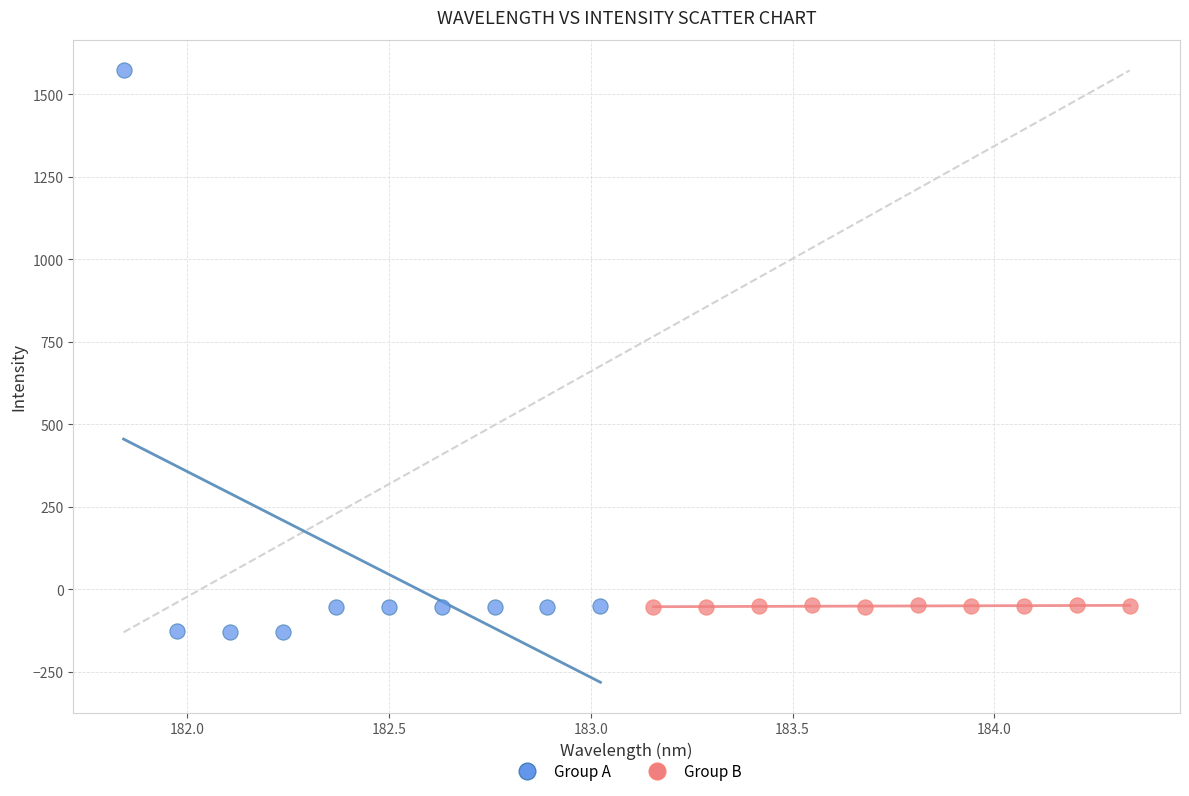

Which series has the largest Y range (max minus min)?

Group A